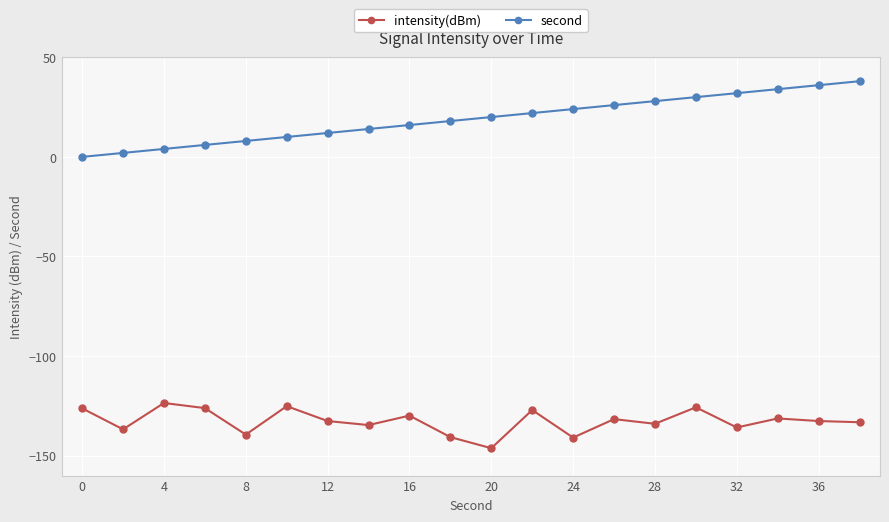

How many interior local peaks does the intensity(dBm) series have?

7